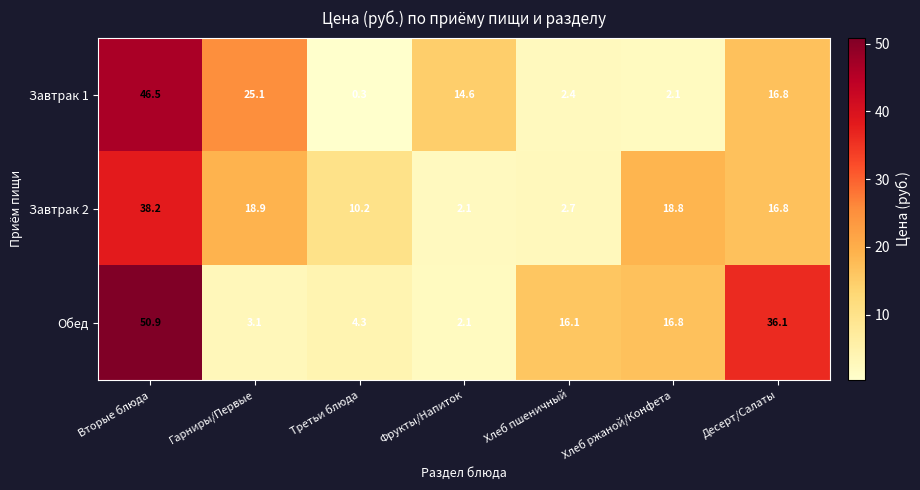

Reading left to right, extract all data points from this chart.

Завтрак 1: Вторые блюда=46.5	Гарниры/Первые=25.1	Третьи блюда=0.3	Фрукты/Напиток=14.6	Хлеб пшеничный=2.4	Хлеб ржаной/Конфета=2.1	Десерт/Салаты=16.8
Завтрак 2: Вторые блюда=38.2	Гарниры/Первые=18.9	Третьи блюда=10.2	Фрукты/Напиток=2.1	Хлеб пшеничный=2.7	Хлеб ржаной/Конфета=18.8	Десерт/Салаты=16.8
Обед: Вторые блюда=50.9	Гарниры/Первые=3.1	Третьи блюда=4.3	Фрукты/Напиток=2.1	Хлеб пшеничный=16.1	Хлеб ржаной/Конфета=16.8	Десерт/Салаты=36.1